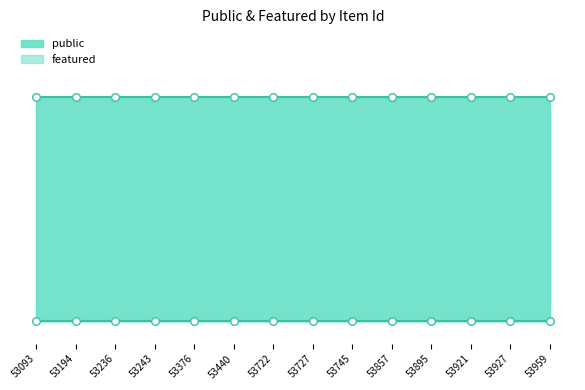

Which series has the largest total across all categories?

public